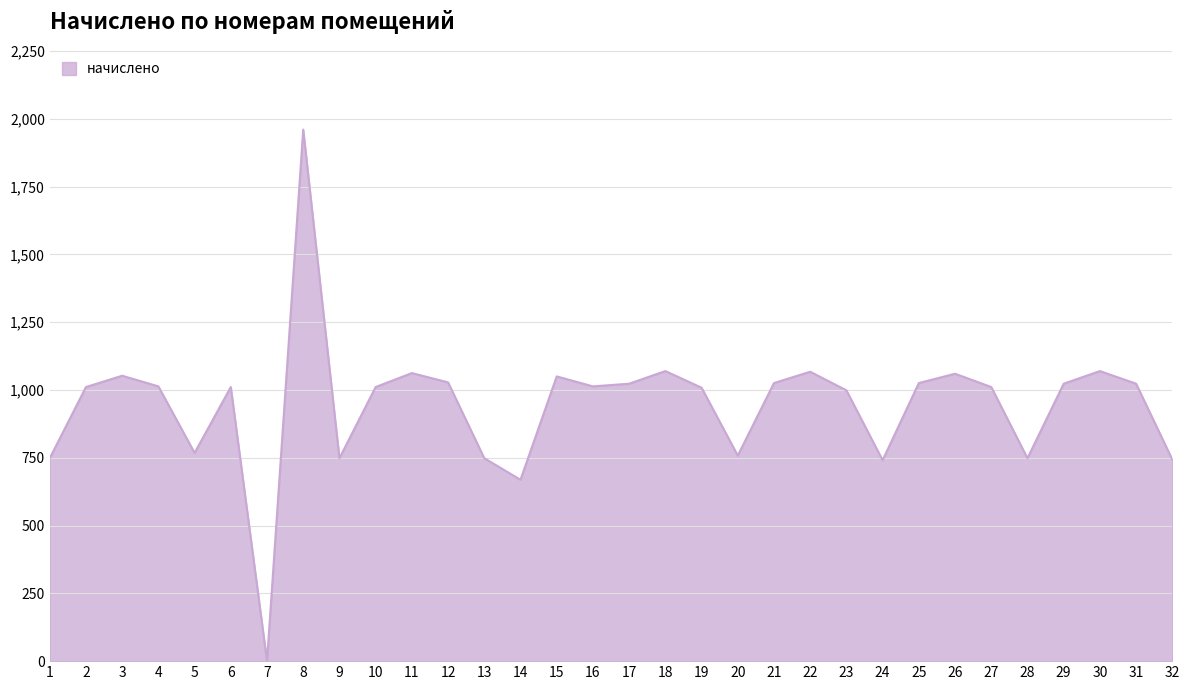

What is the difference between the maximum and minimum values?

1960.7